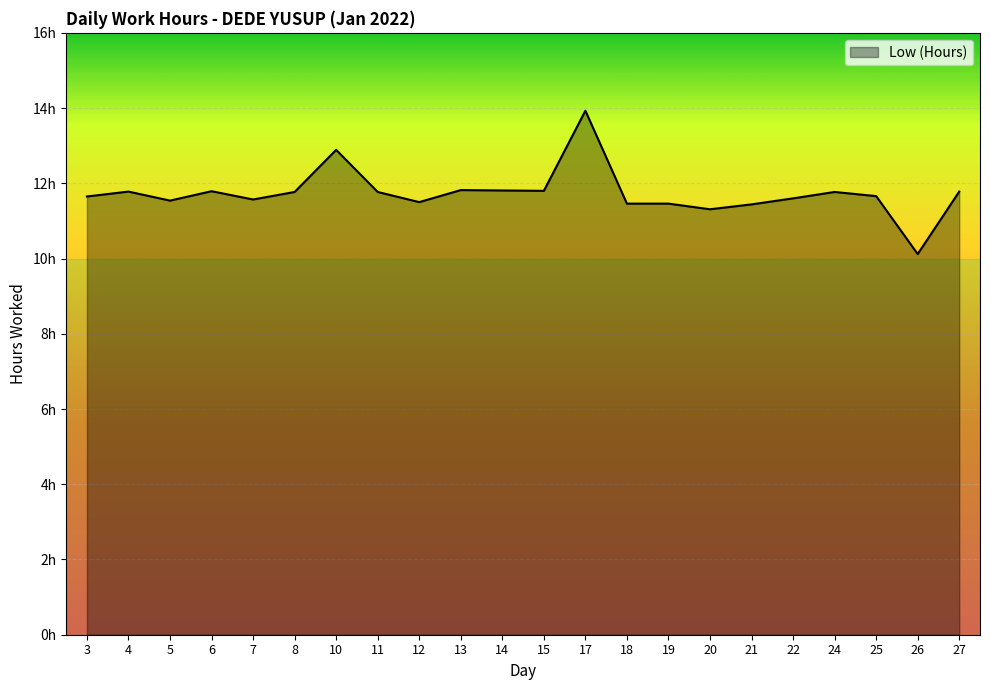

Does the chart display data point markers on the line(s)?

No